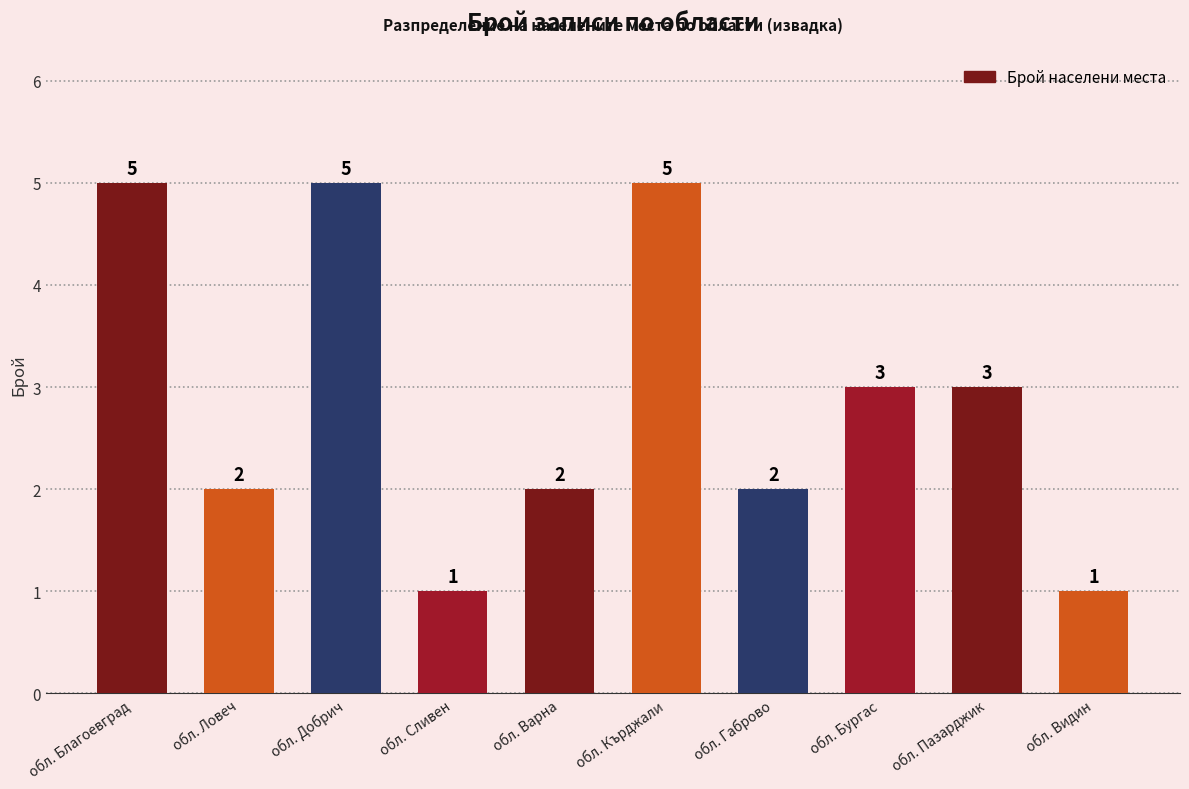

The value at обл. Габрово is 2. True or false?

True